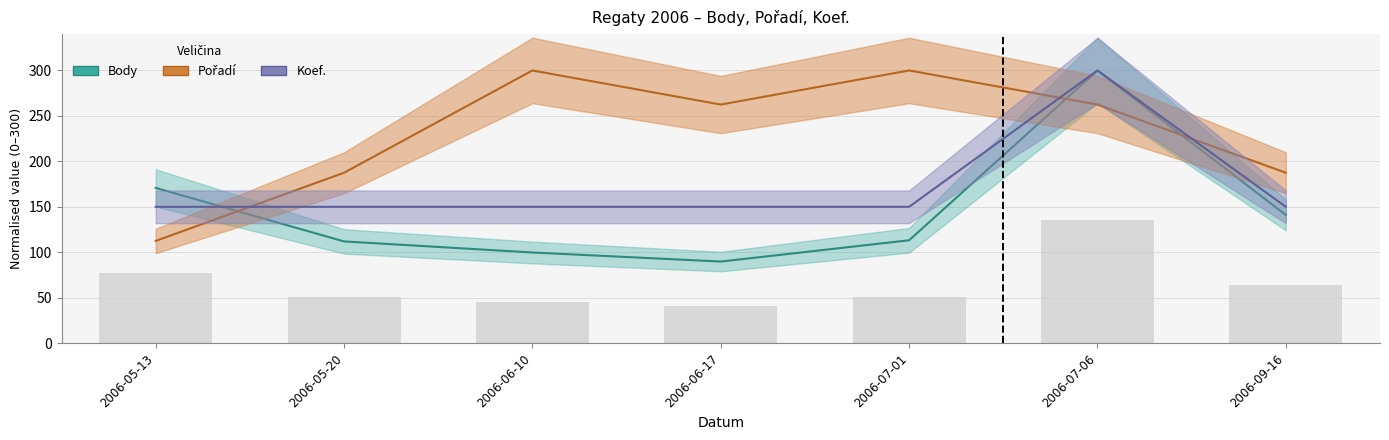

What value does the Pořadí series have at 2006-05-20?

187.5